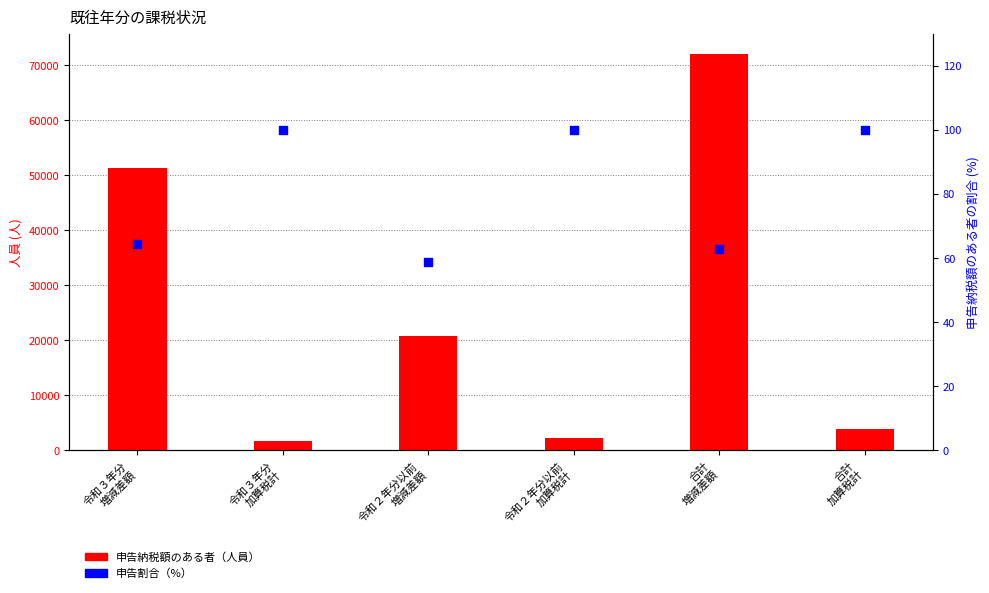

What is the total value across all series at 合計
増減差額?

72229.7